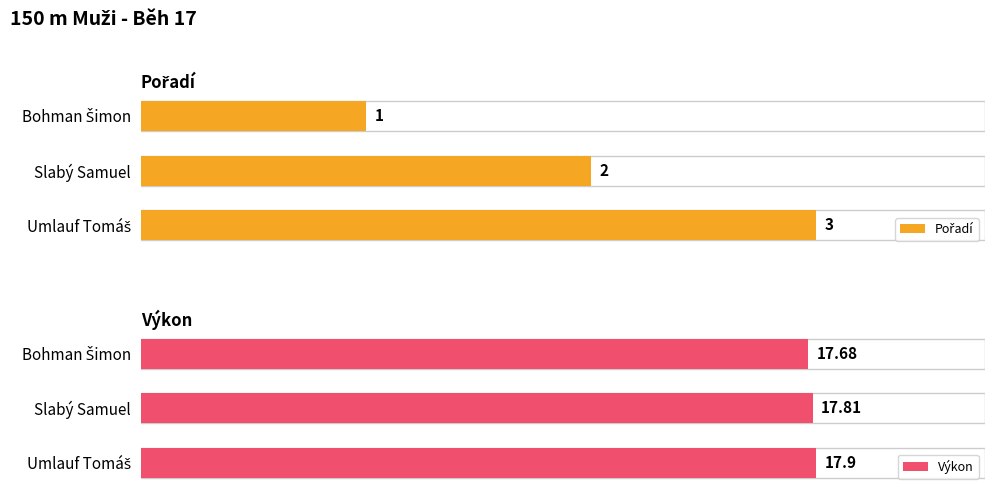

Rank the series by their maximum value, from highest to lowest.

Výkon, Pořadí